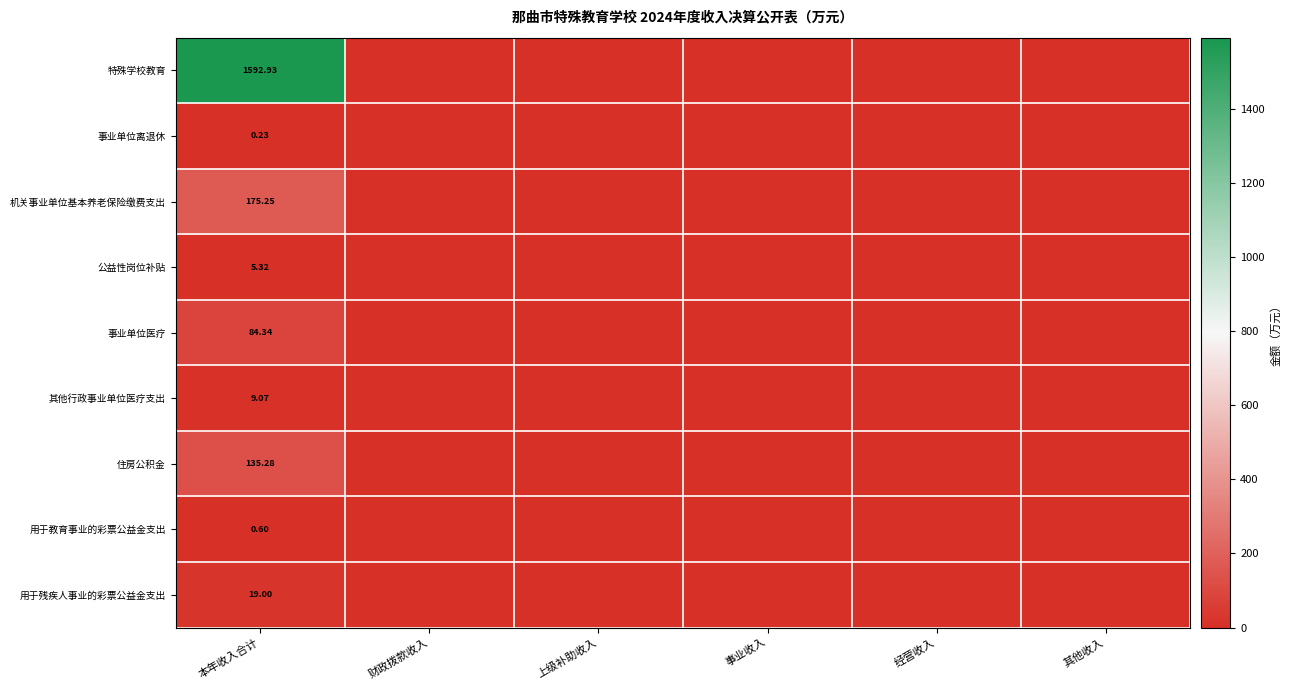

The 用于教育事业的彩票公益金支出 series shows 0.0 at 财政拨款收入. True or false?

True